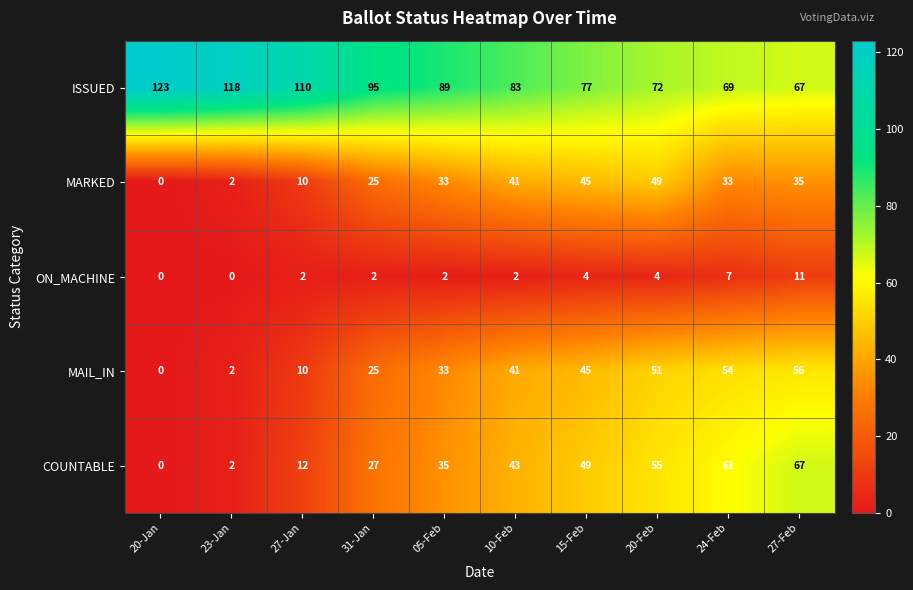

What is the total value across all series at 05-Feb?

192